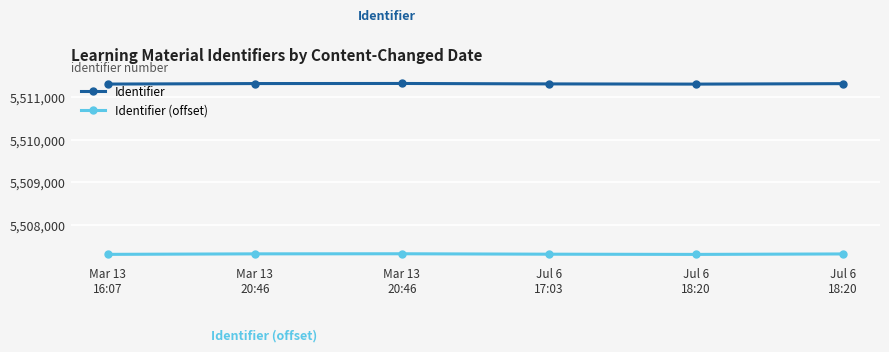

What is the smallest value displayed?

5507310